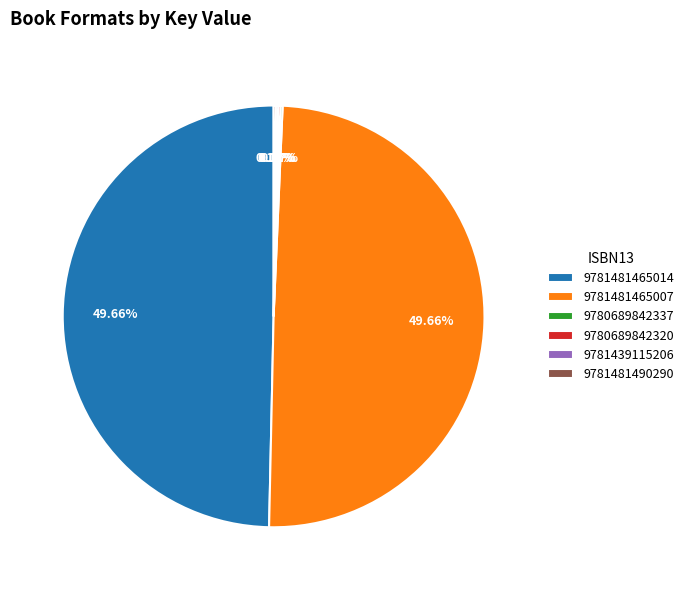

Is there a majority slice in this chart?

No